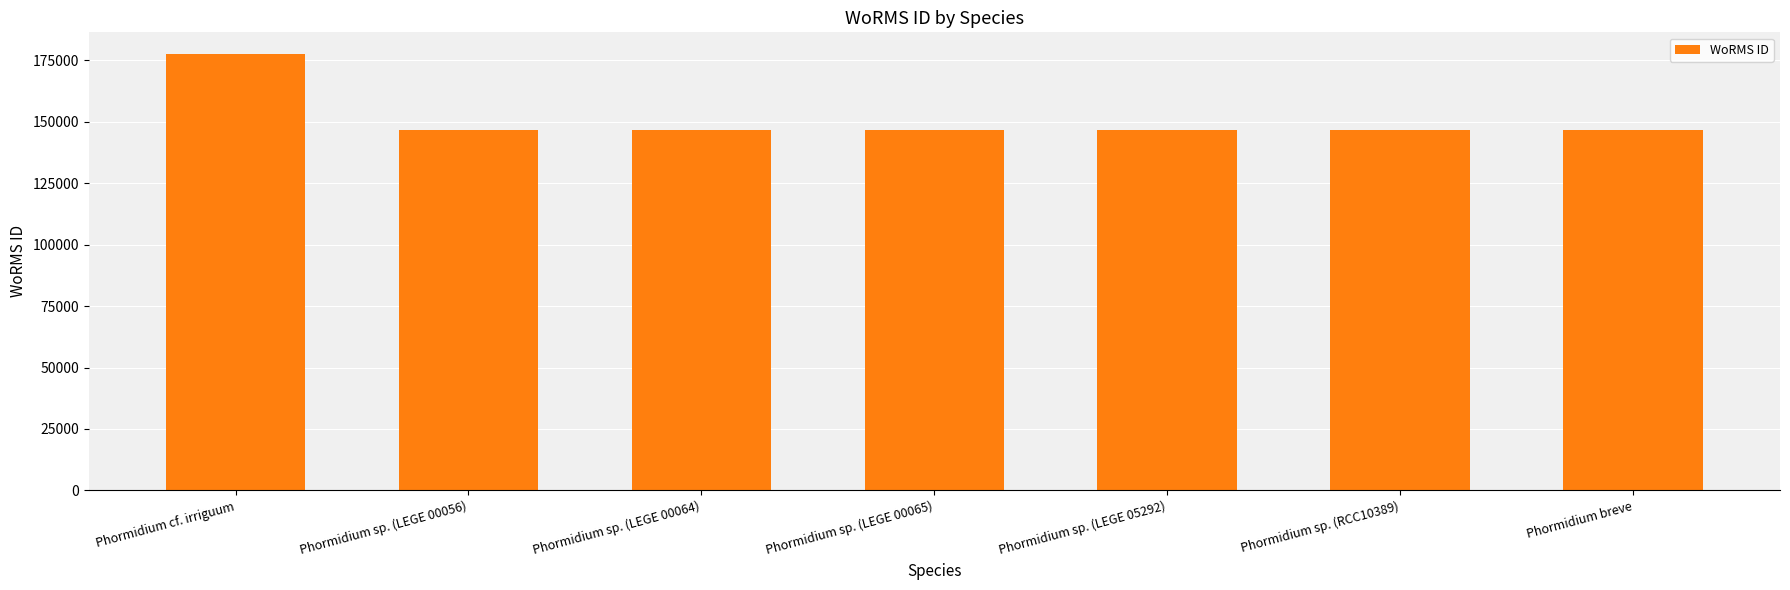

Approximately how many times larger is the value at Phormidium cf. irriguum compared to Phormidium sp. (LEGE 00065)?

1.2